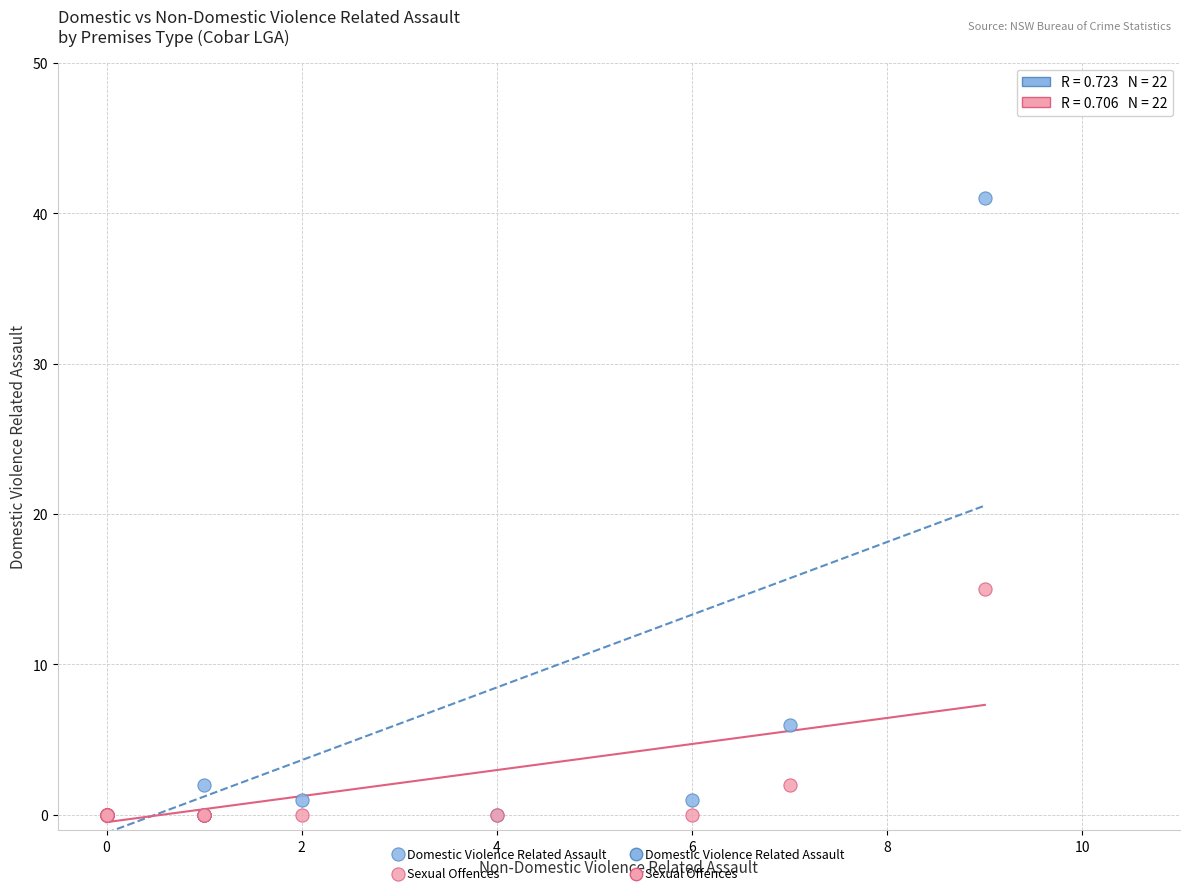

In the Domestic Violence Related Assault series, what Y value is closest to 20?

6